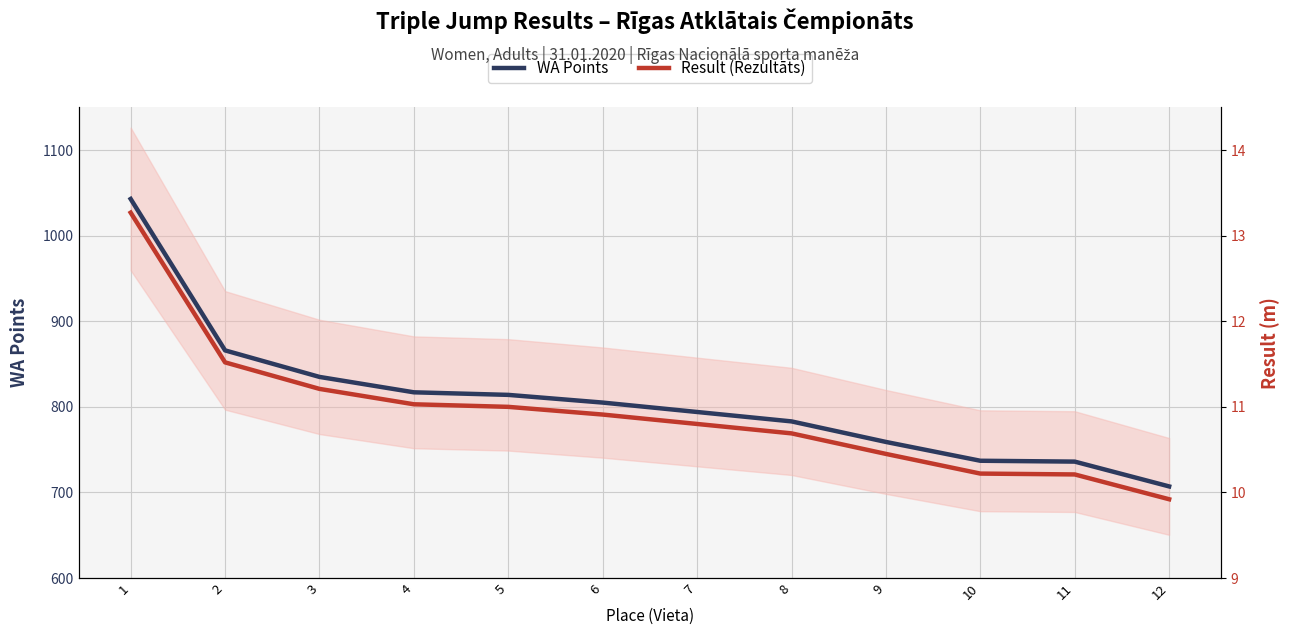

Between 1 and 4, which is larger?

1